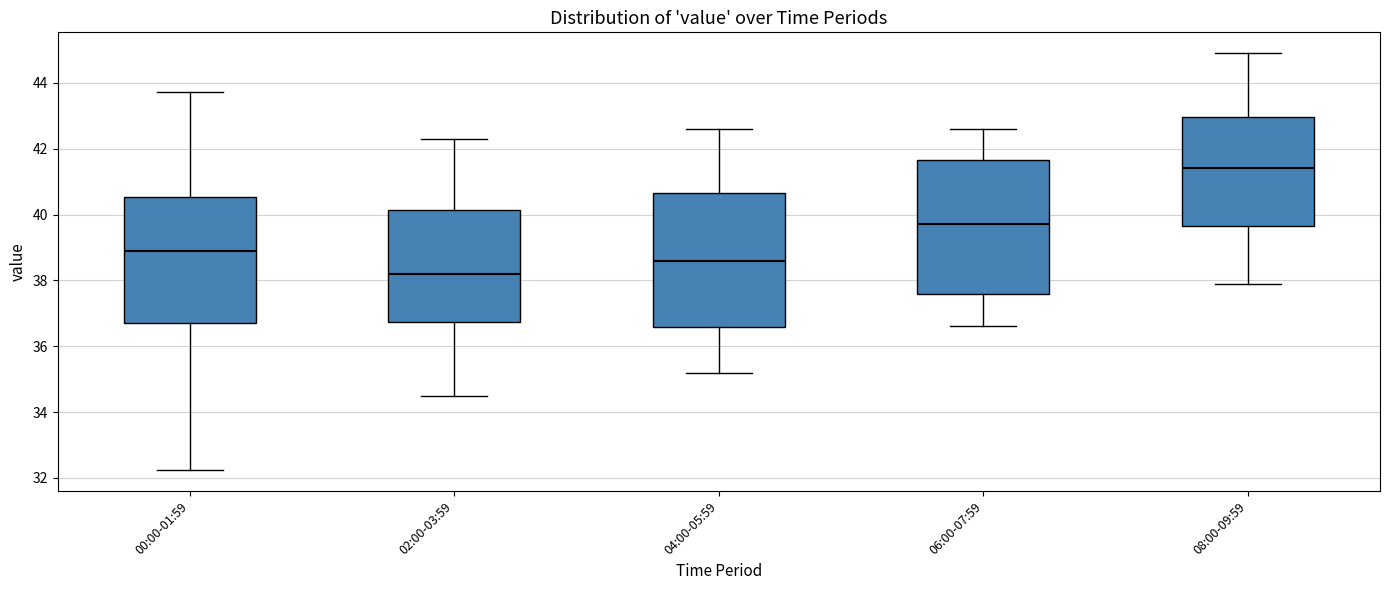

Reading left to right, read every box against the y-axis: the position of its median line, the range the box covers, and the ends of its whiskers. The values are not printed on the chart, so give them approximately, as read against the axis.

00:00-01:59: median 39.0, box 36.8 to 40.6, whiskers 32.2 to 43.8
02:00-03:59: median 38.2, box 36.8 to 40.2, whiskers 34.6 to 42.4
04:00-05:59: median 38.6, box 36.6 to 40.6, whiskers 35.2 to 42.6
06:00-07:59: median 39.8, box 37.6 to 41.6, whiskers 36.6 to 42.6
08:00-09:59: median 41.4, box 39.6 to 43.0, whiskers 38.0 to 45.0